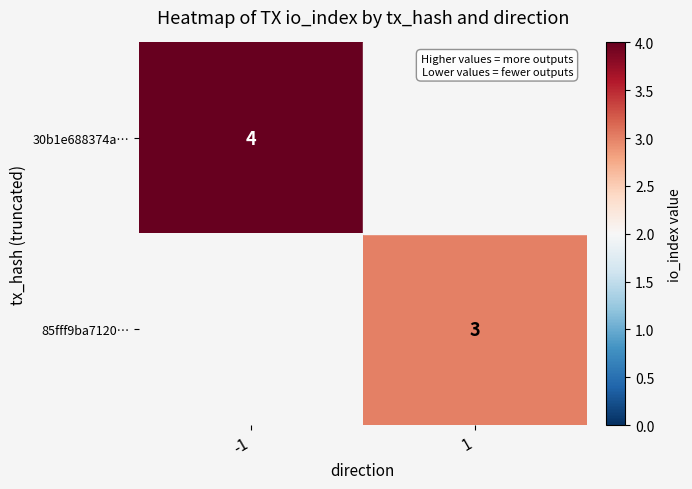

Is the value of 85fff9ba7120… at 1 greater than the value of 30b1e688374a… at -1?

No